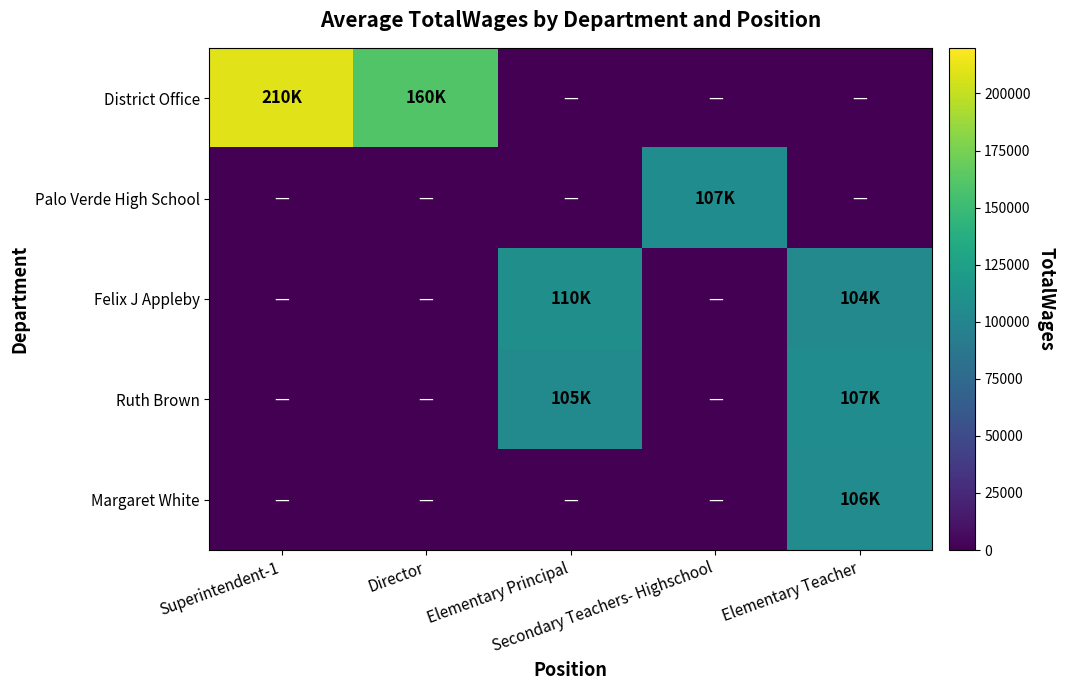

At which category is the sum across all series the highest?

Elementary Teacher